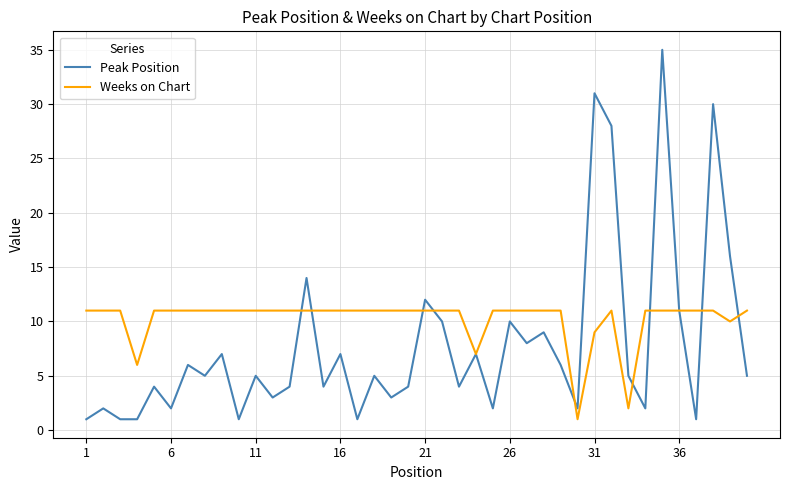

Which series has the largest total across all categories?

Weeks on Chart